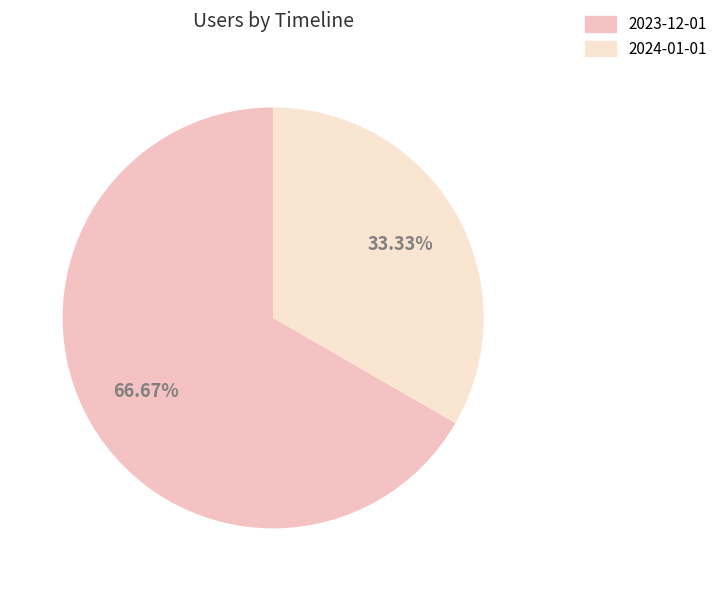

To the nearest percent, what is the average slice percentage?

50%